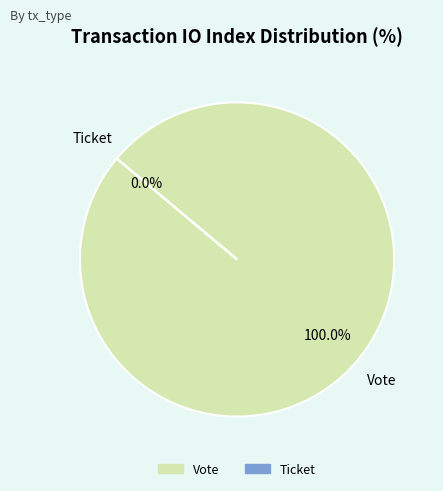

To the nearest percent, what is the difference between the Ticket and Vote slice percentages?

100%